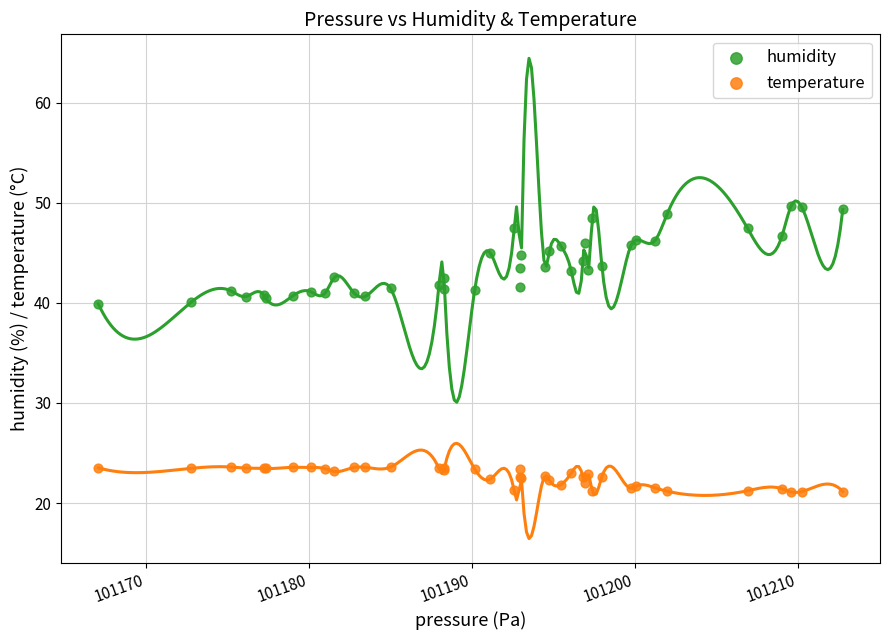

What are all the series names shown in the legend?

humidity, temperature